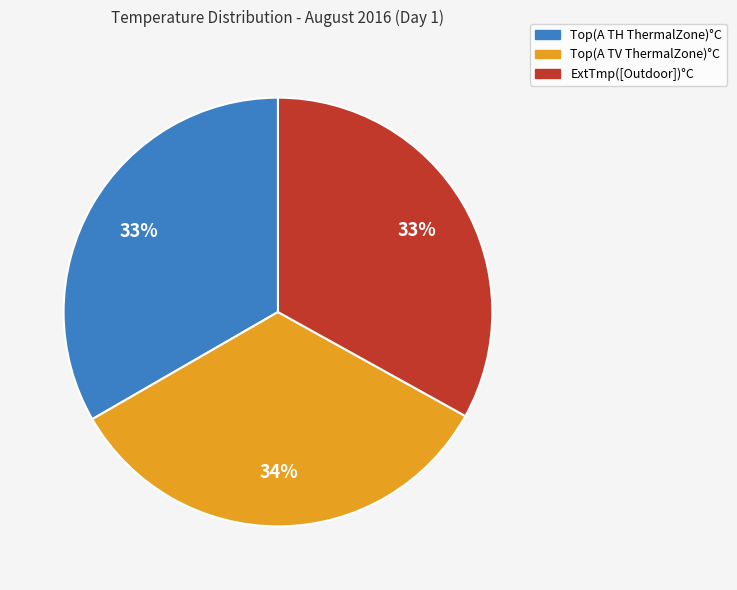

The ExtTmp([Outdoor])°C slice represents 42% of the pie. True or false?

False